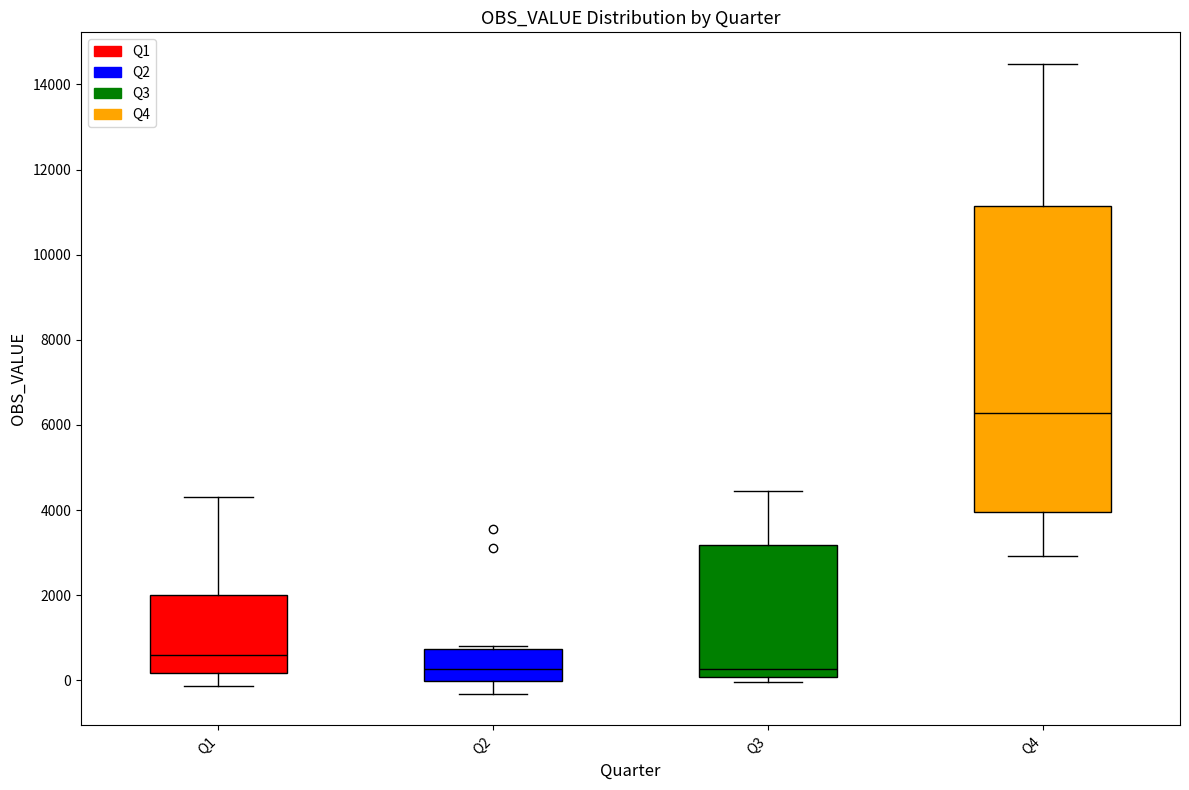

Reading left to right, read every box against the y-axis: the position of its median line, the range the box covers, and the ends of its whiskers. The values are not printed on the chart, so give them approximately, as read against the axis.

Q1: median 600, box 200 to 2000, whiskers -200 to 4400
Q2: median 200, box 0 to 800, whiskers -400 to 800 (just above the box's upper edge)
Q3: median 200, box 0 to 3200, whiskers 0 (just below the box's lower edge) to 4400
Q4: median 6200, box 4000 to 11200, whiskers 3000 to 14400